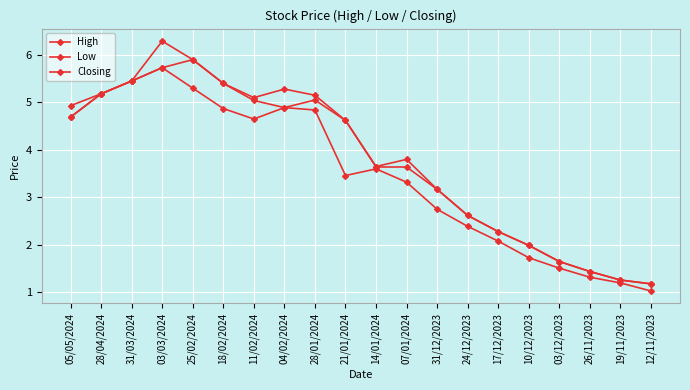

How many lines are shown in the chart?

3